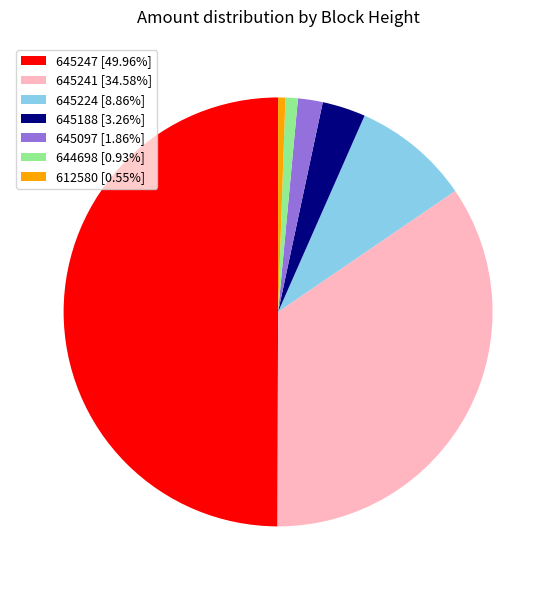

Does 612580 [0.55%] represent more than half of the total?

No